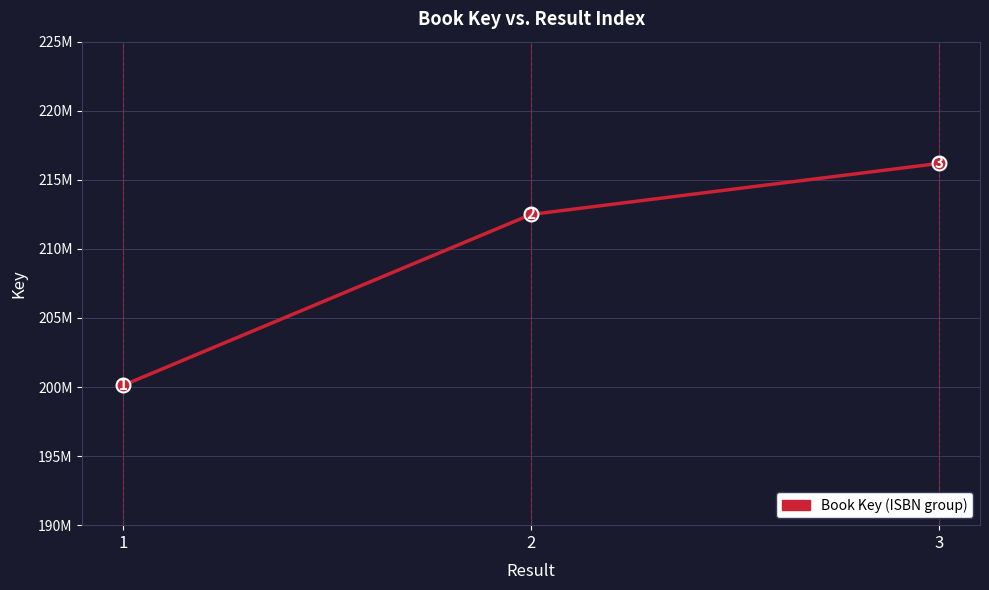

Does the chart have visible grid lines?

Yes